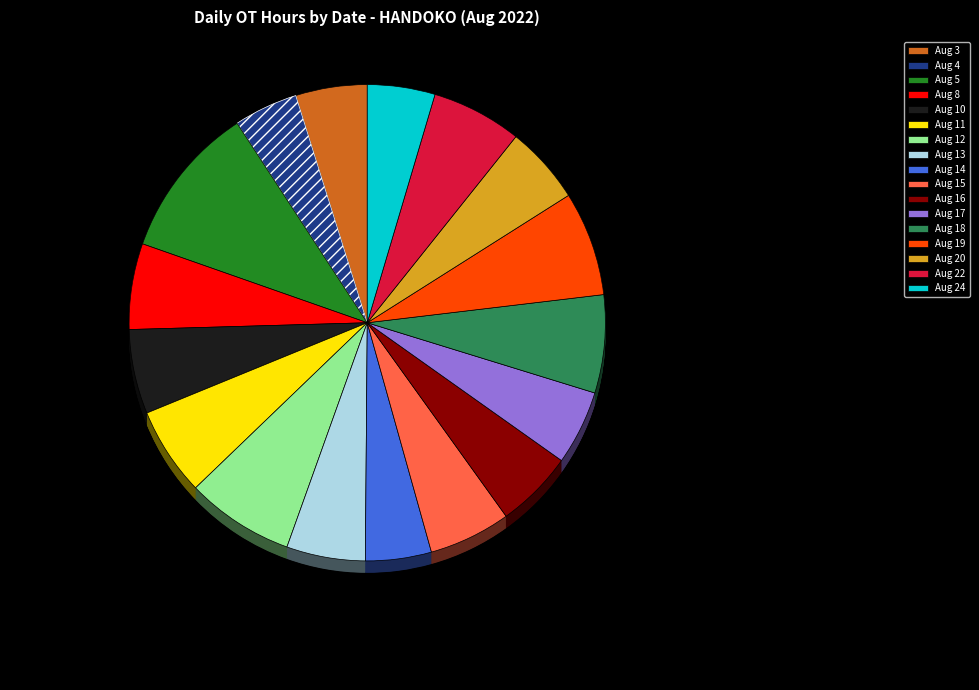

The Aug 3 slice represents 11% of the pie. True or false?

False